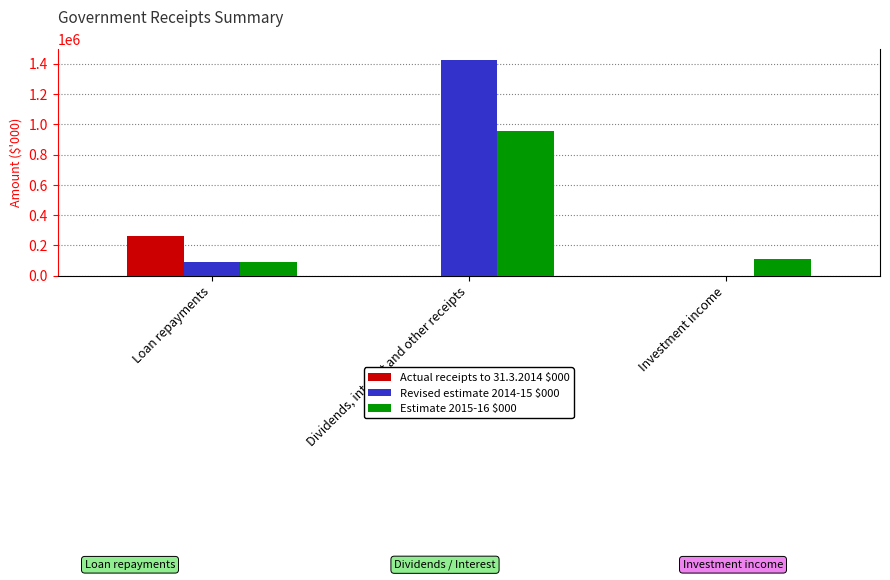

Which series changed the most between Loan repayments and Dividends, interest and other receipts?

Revised estimate 2014-15 $000